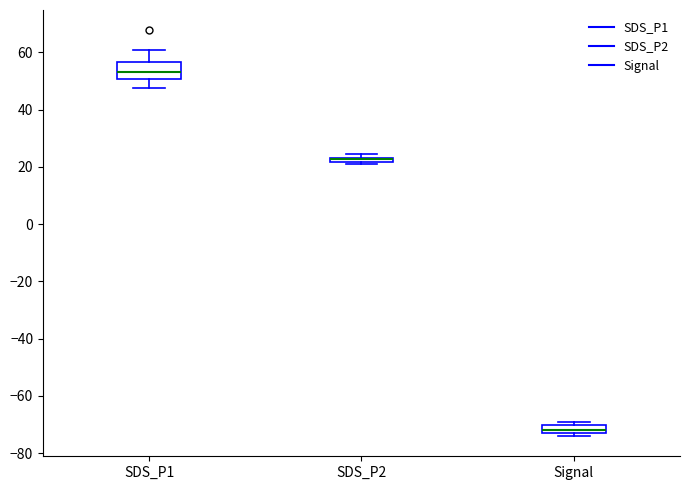

Where is the lower edge of the box for Signal on the y-axis? The values are not printed on the chart, so give them approximately, as read against the axis.

-72